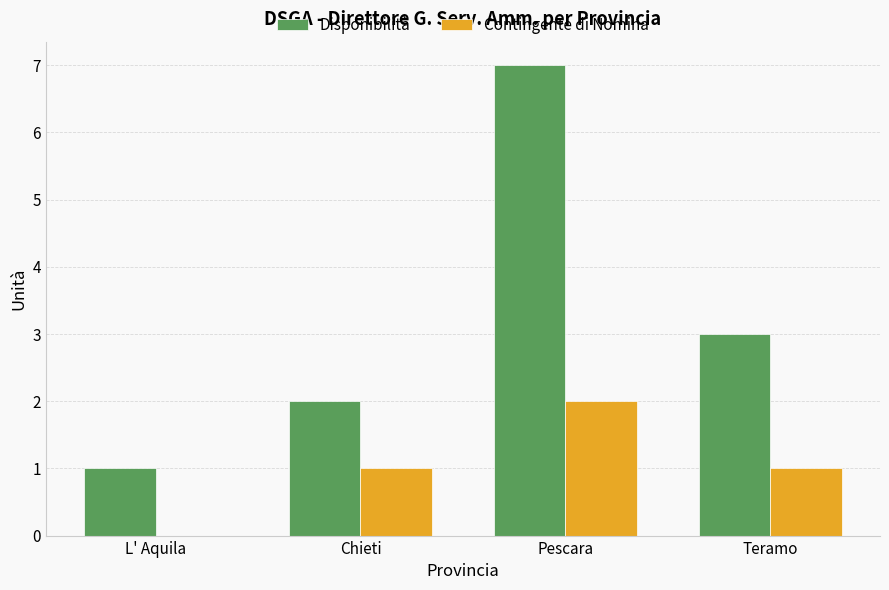

What is the average value of the Disponibilità series?

3